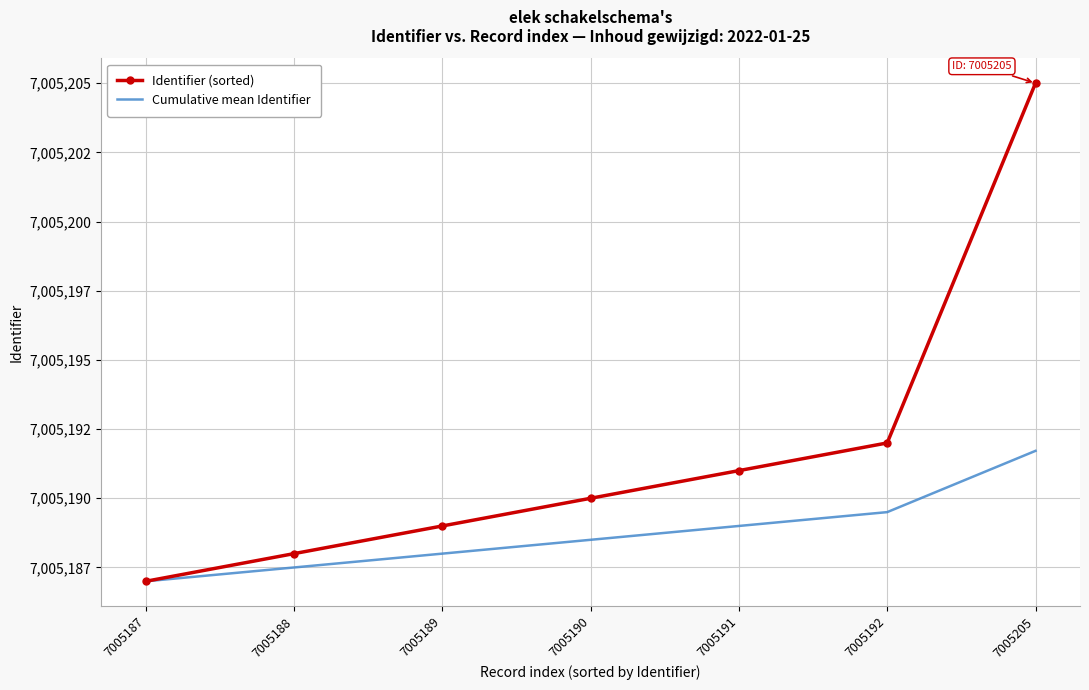

Rank the series by their maximum value, from lowest to highest.

Cumulative mean Identifier, Identifier (sorted)